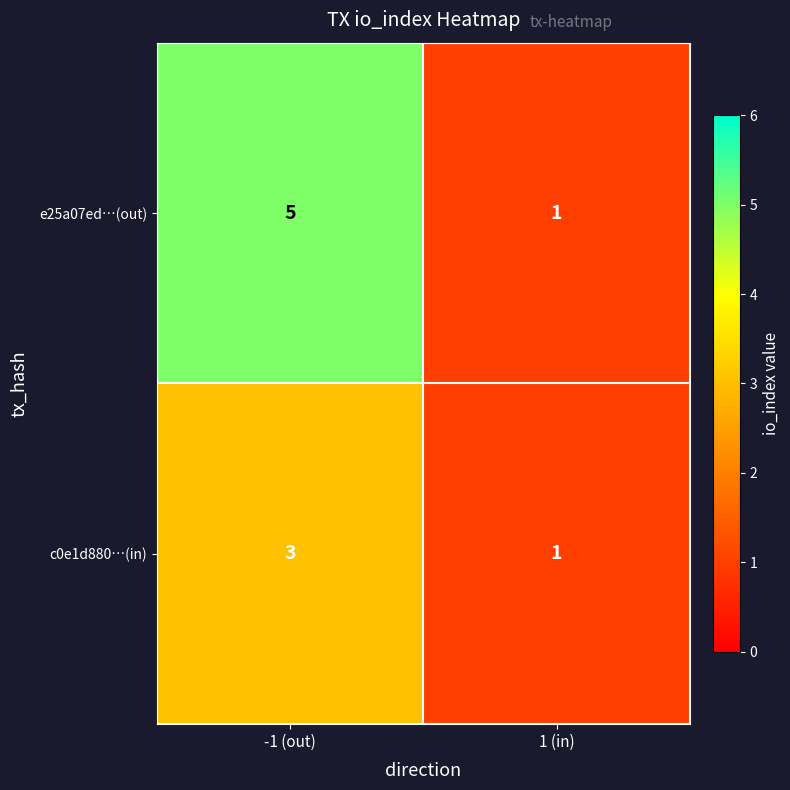

The e25a07ed…(out) series shows 1 at -1 (out). True or false?

False